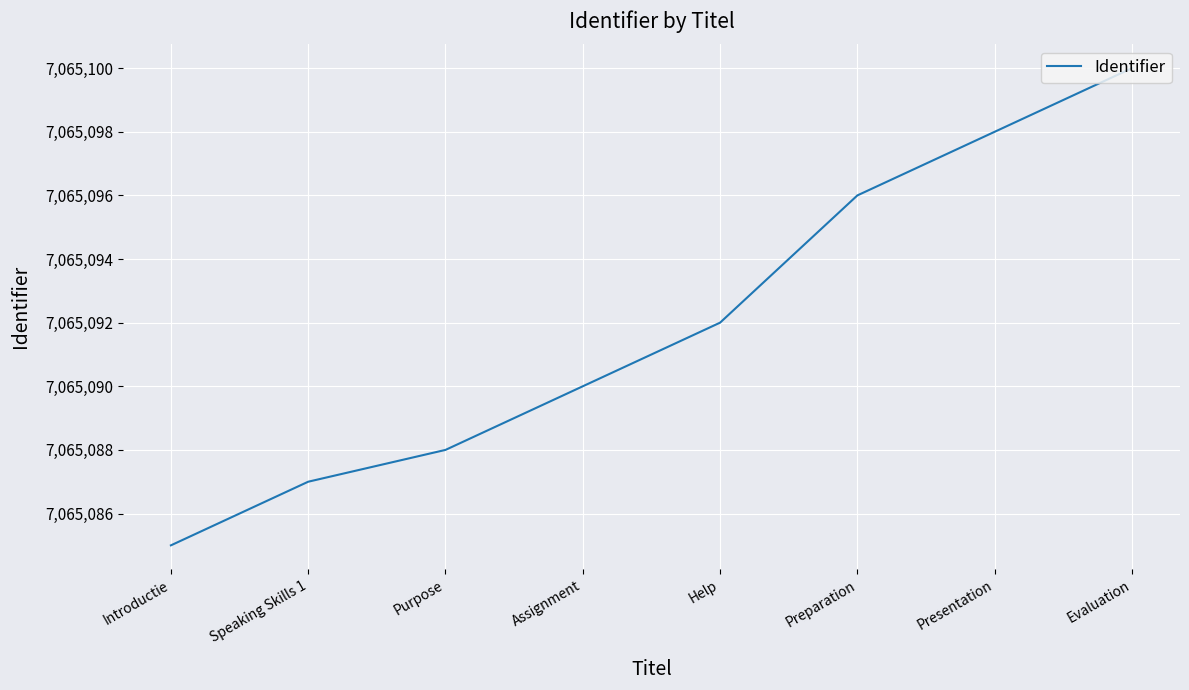

At which category does the chart reach its peak across all series?

Evaluation